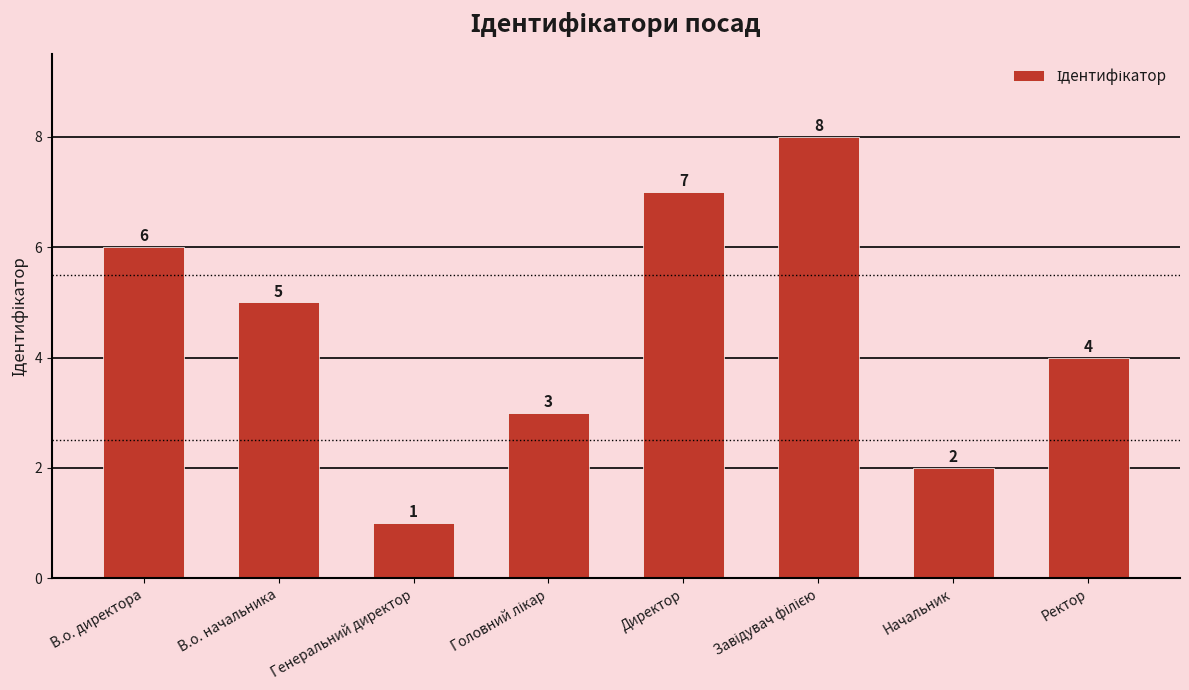

How many series are shown in this chart?

1